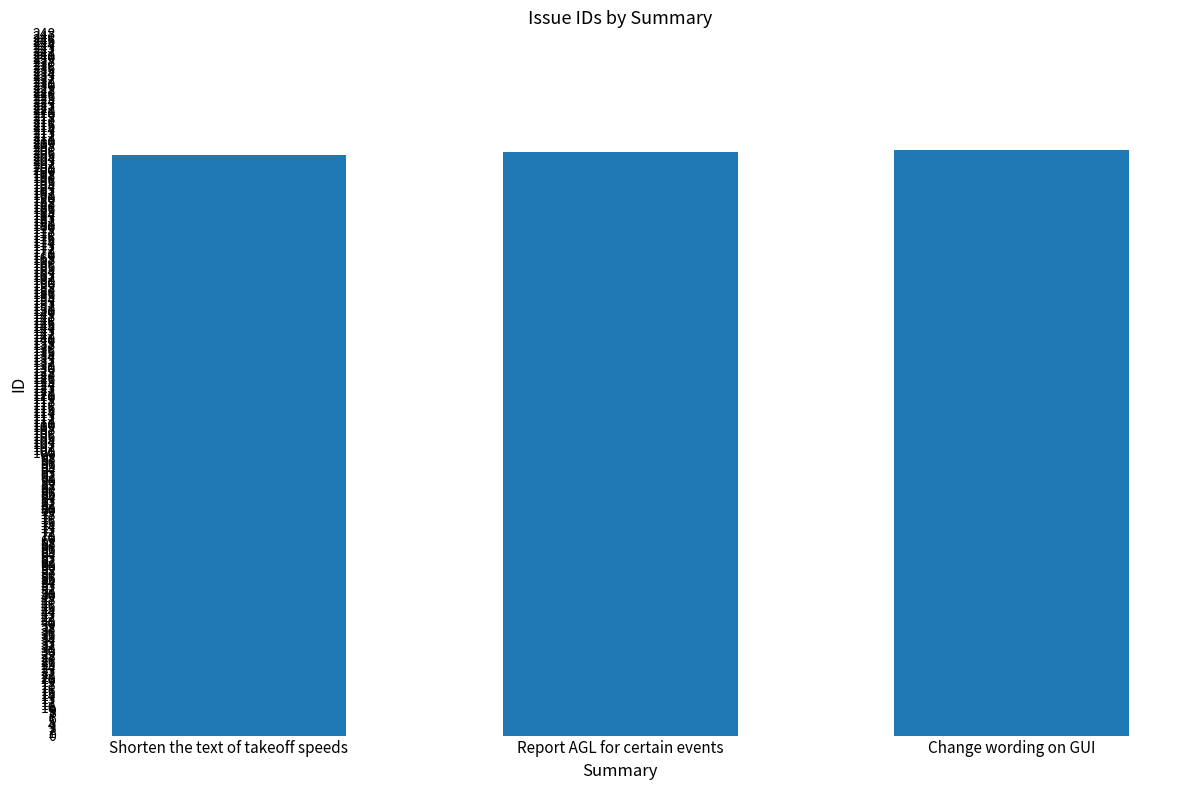

What position from the left is Change wording on GUI?

3